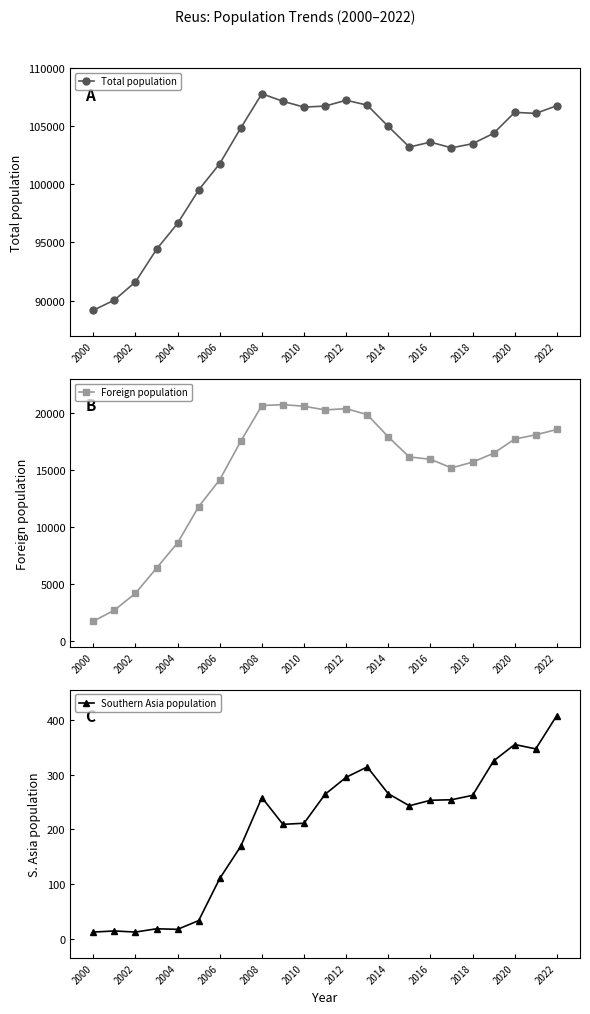

Which series has the largest total across all categories?

Total population